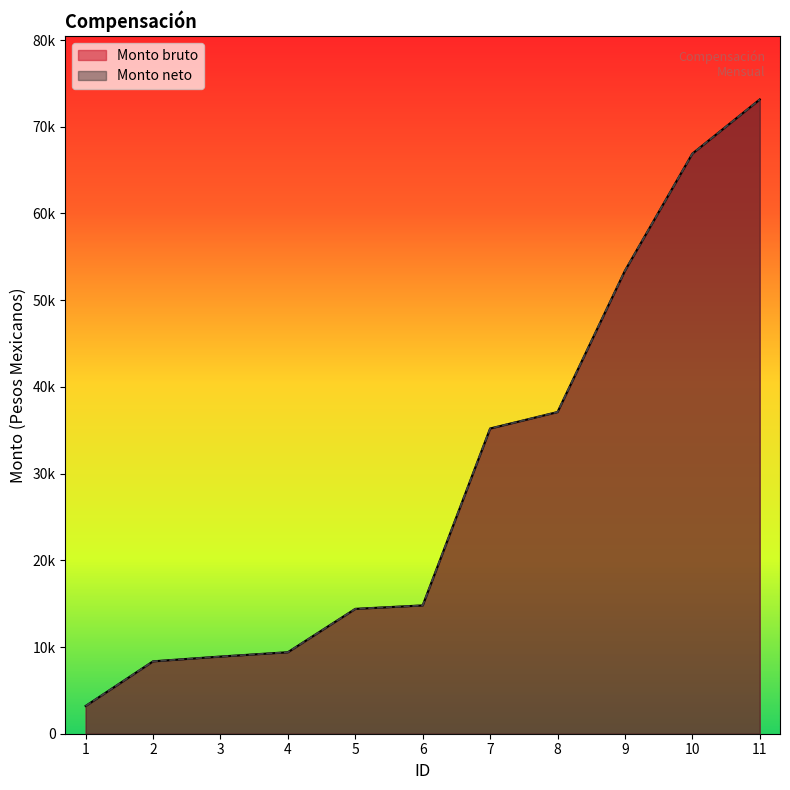

True or false: Monto neto and Monto bruto cross at least once.

False